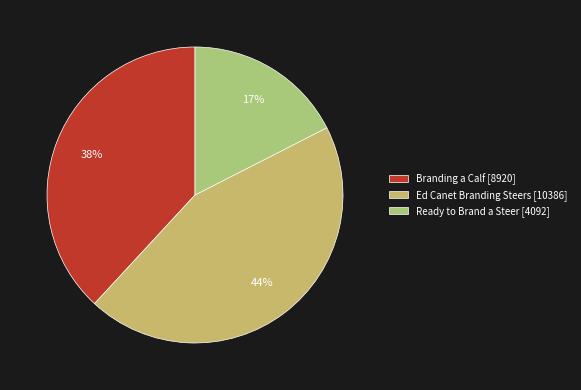

Which slice is the largest?

Ed Canet Branding Steers